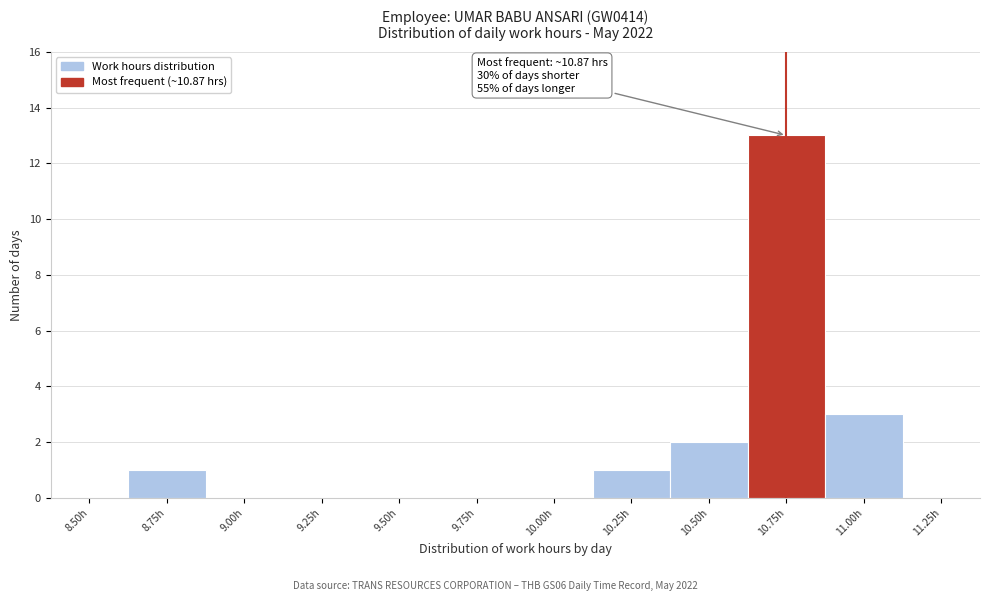

Reading left to right, transcribe all the data shown in this chart.

8.50h=0	8.75h=1	9.00h=0	9.25h=0	9.50h=0	9.75h=0	10.00h=0	10.25h=1	10.50h=2	10.75h=13	11.00h=3	11.25h=0